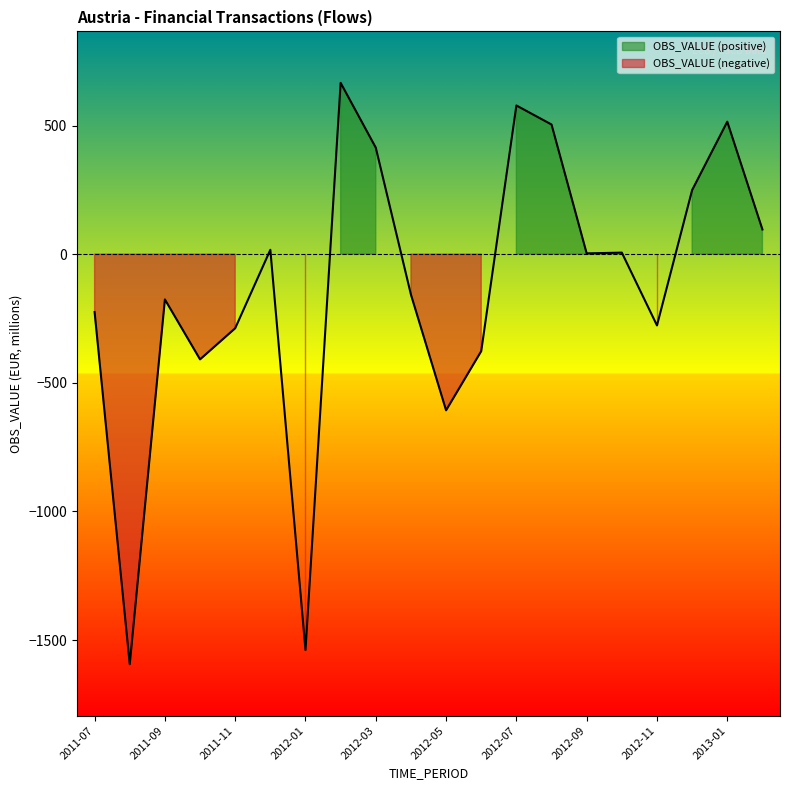

What is the sum of all values?

-2601